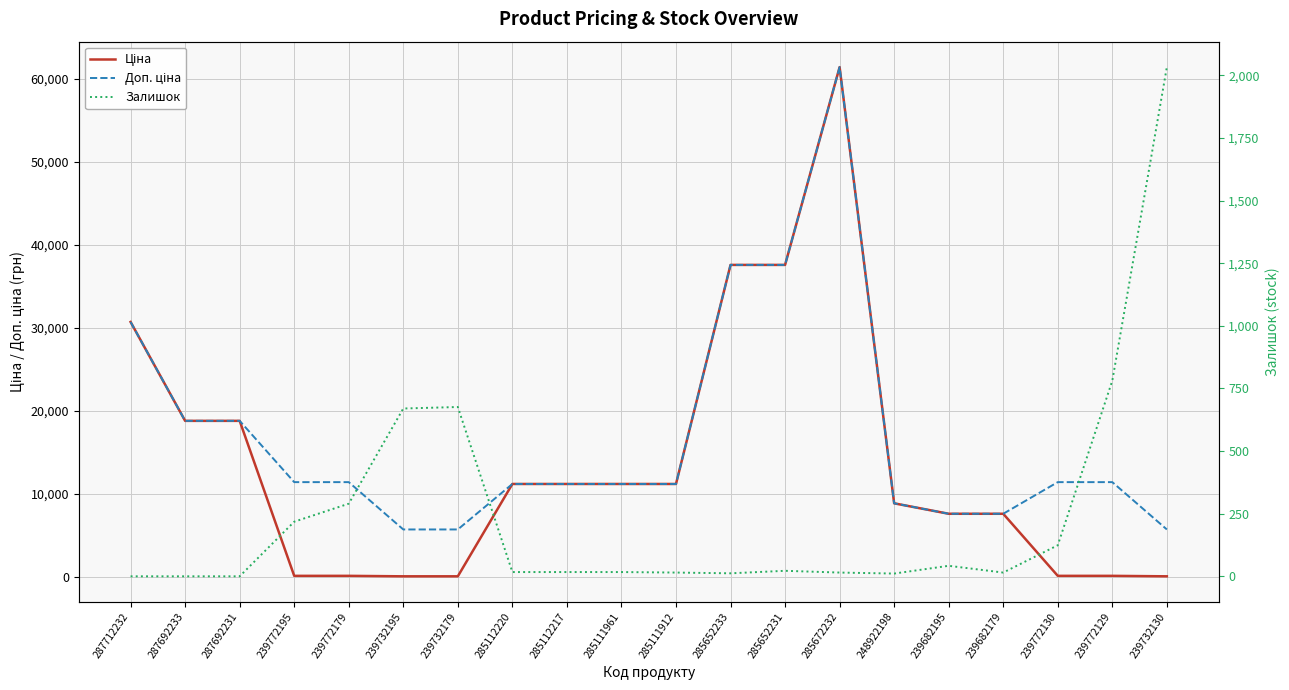

Which has a higher value, 287712232 or 239682195?

287712232